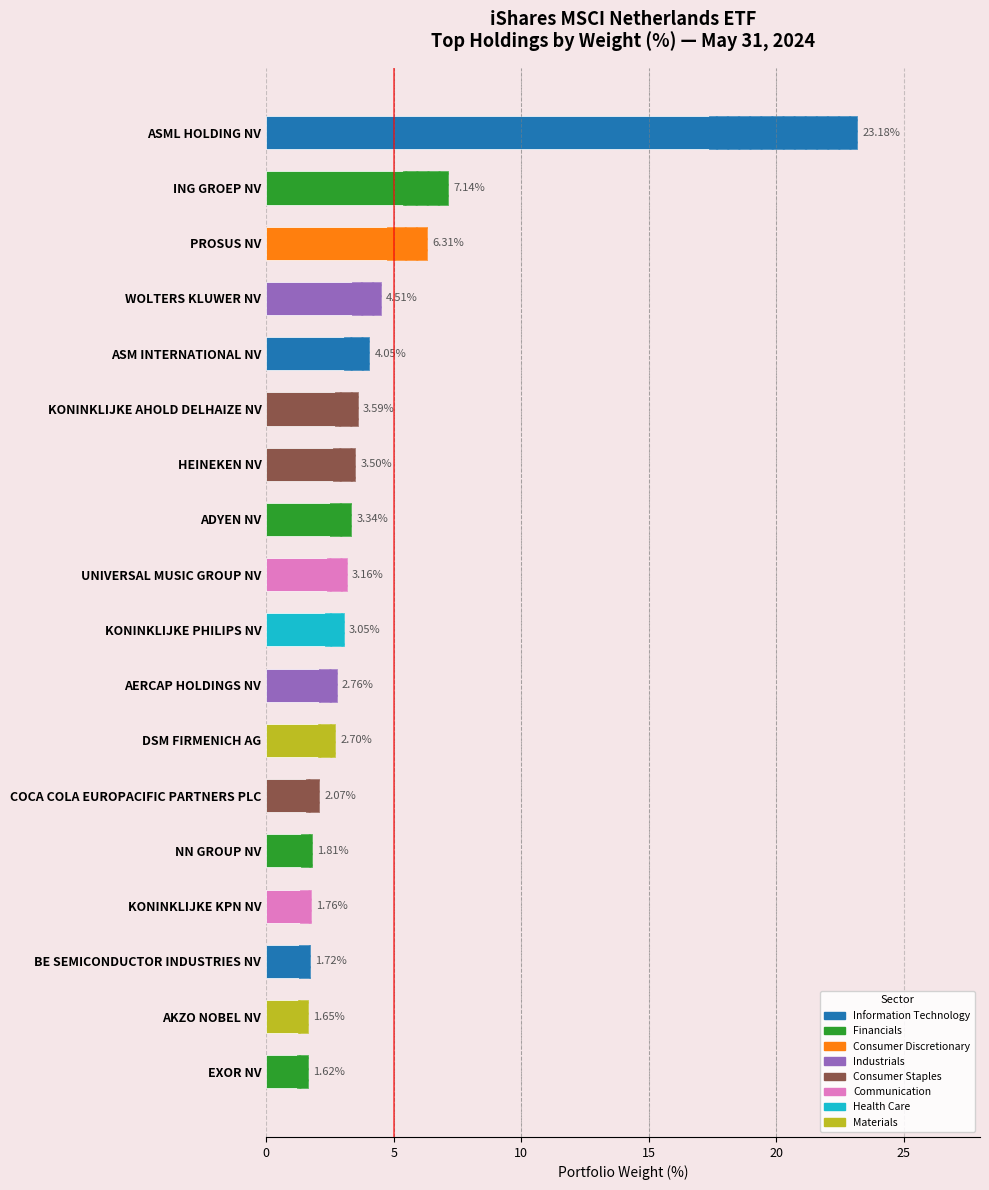

Reading left to right, what are all the values shown in this chart?

23.2	7.1	6.3	4.5	4.0	3.6	3.5	3.3	3.2	3.0	2.8	2.7	2.1	1.8	1.8	1.7	1.6	1.6